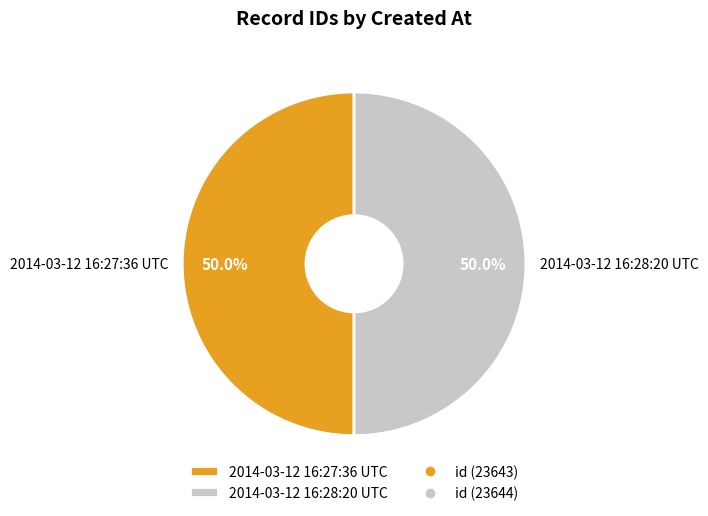

What portion of the pie excludes 2014-03-12 16:27:36 UTC?

50.0%